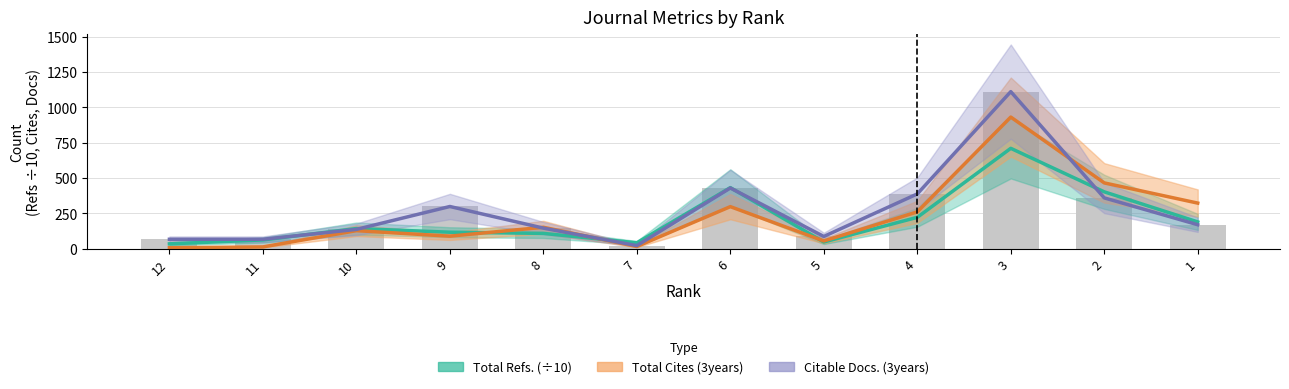

The value of Citable Docs. (3years) at 5 is 118.3. True or false?

False